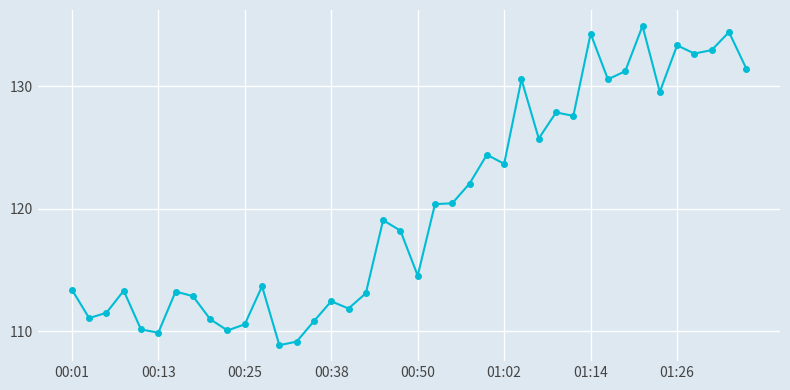

What is the maximum value shown in the chart?

134.9